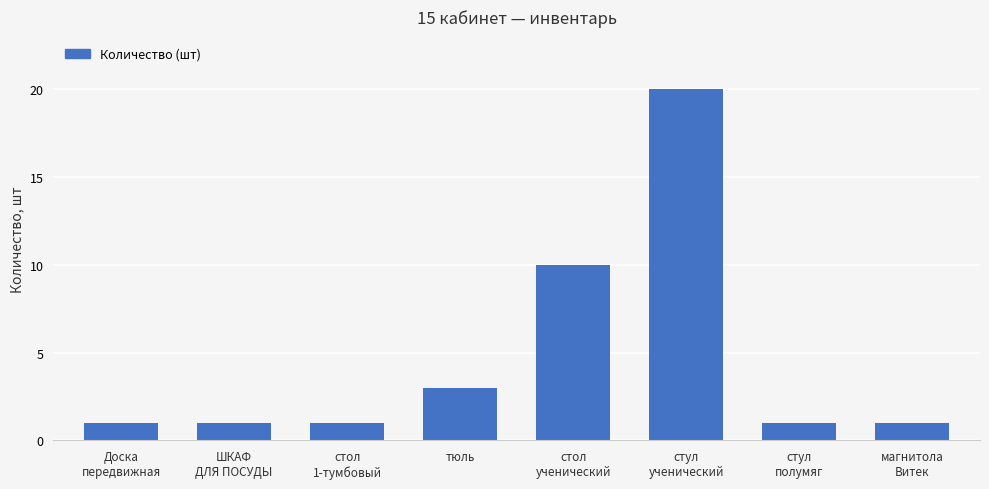

Approximately how many times larger is the value at стул
ученический compared to магнитола
Витек?

20.0